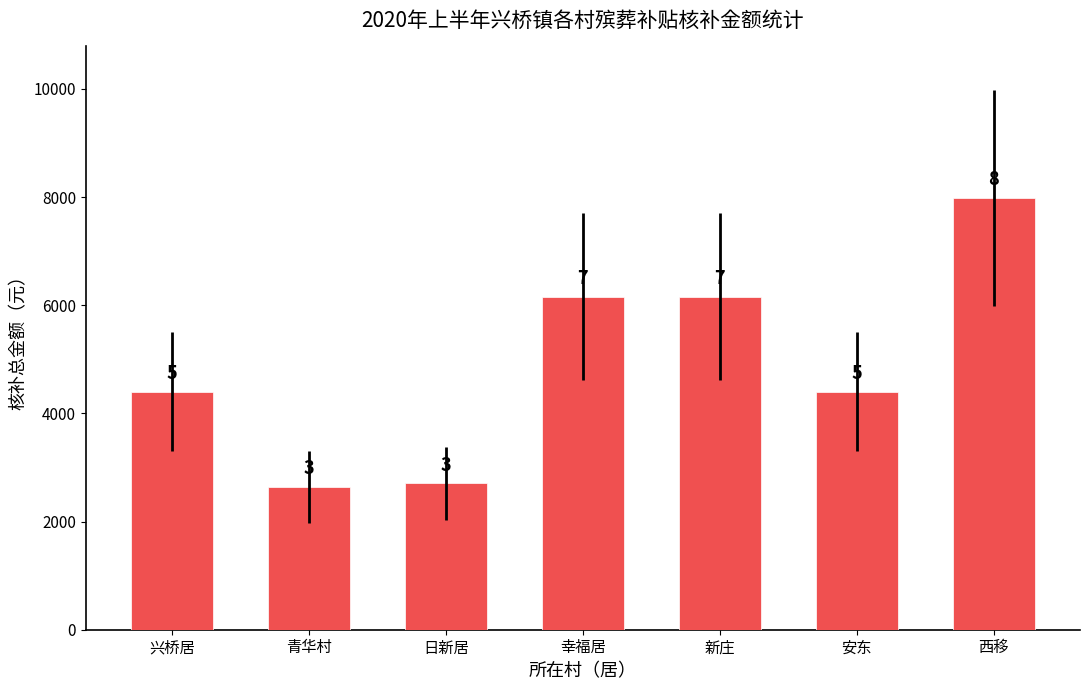

Reading left to right, transcribe all the data shown in this chart.

兴桥居=4400	青华村=2640	日新居=2710	幸福居=6160	新庄=6160	安东=4400	西移=7990